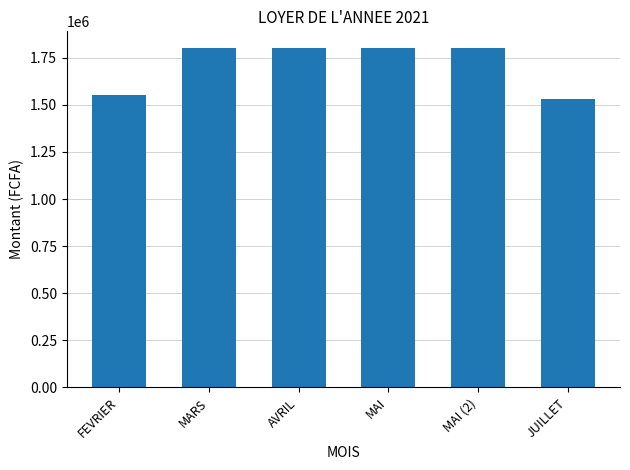

The value at JUILLET is 1530000. True or false?

True